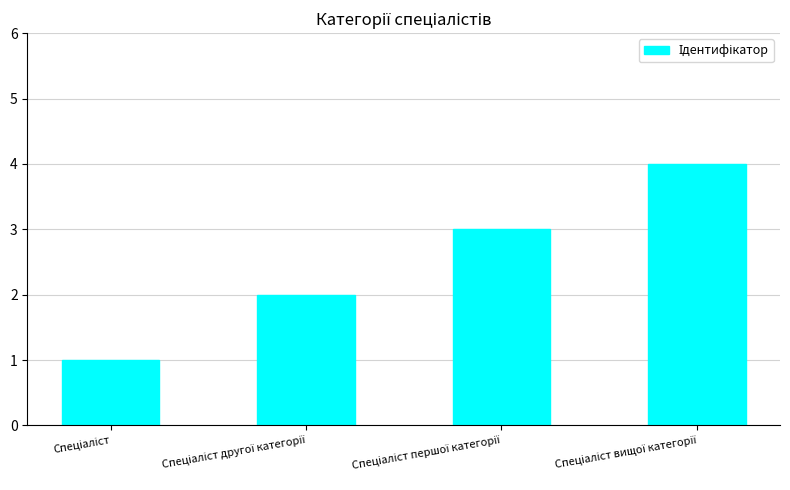

What is the difference between the maximum and minimum values?

3